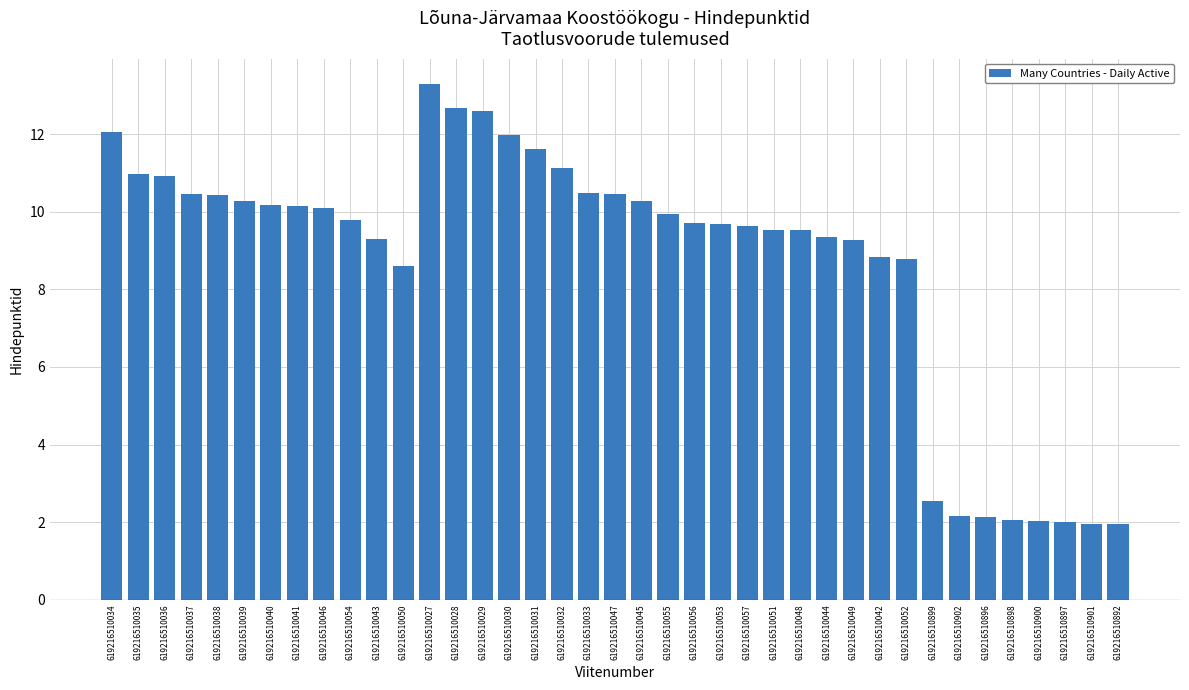

Are the bars grouped side by side (vs. stacked)?

No